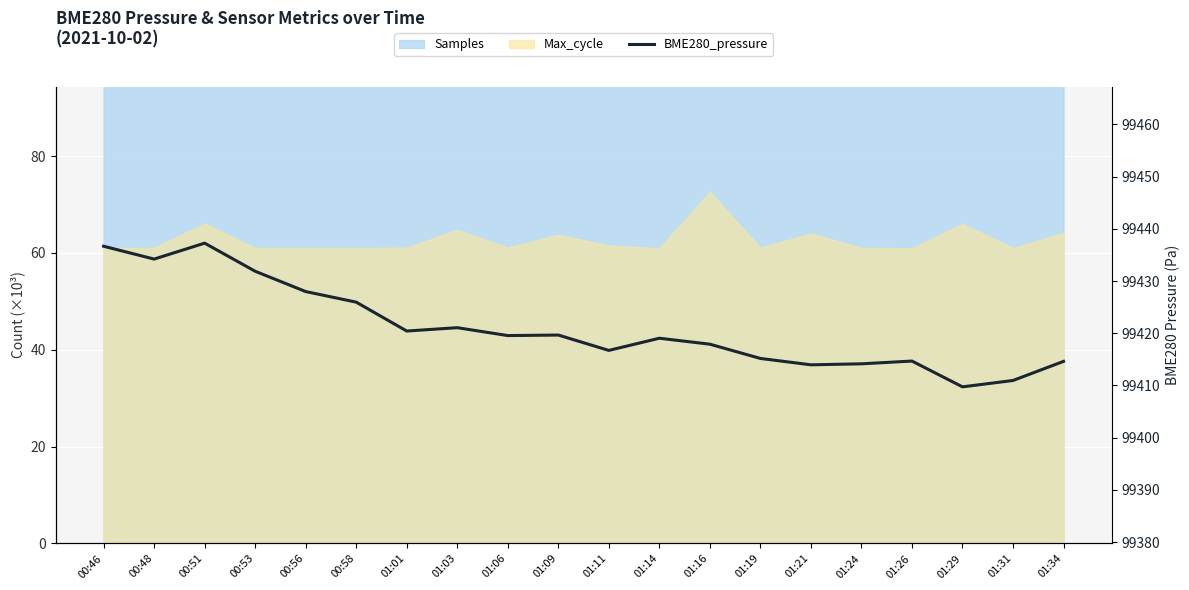

What is the sum of the values at 01:16 and 01:01?

198838.3